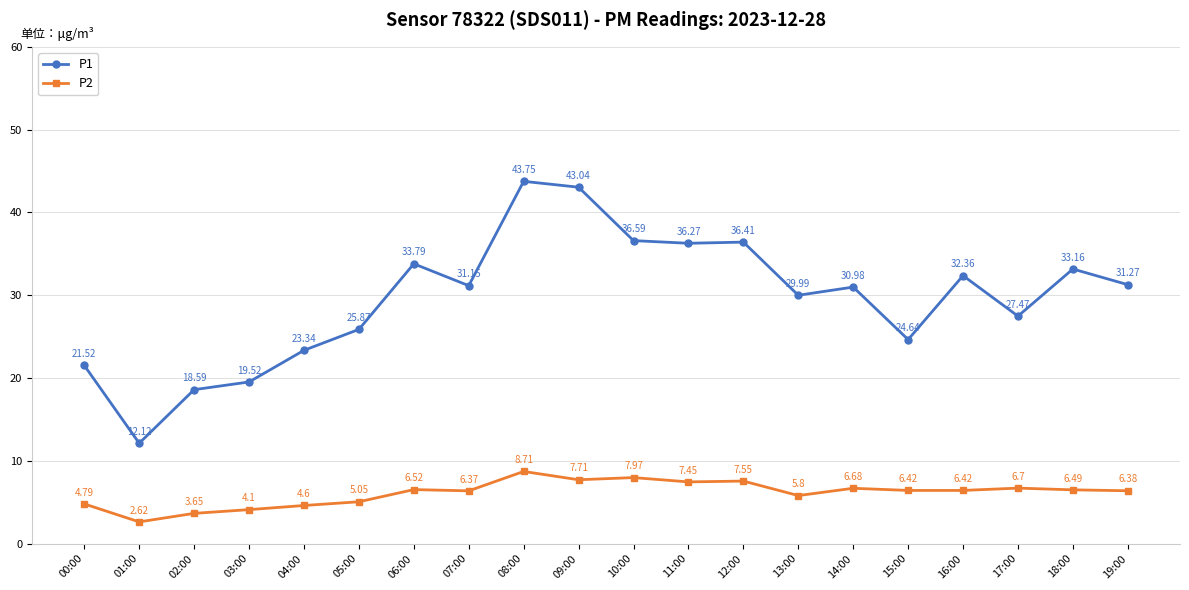

Rank the series by their maximum value, from lowest to highest.

P2, P1